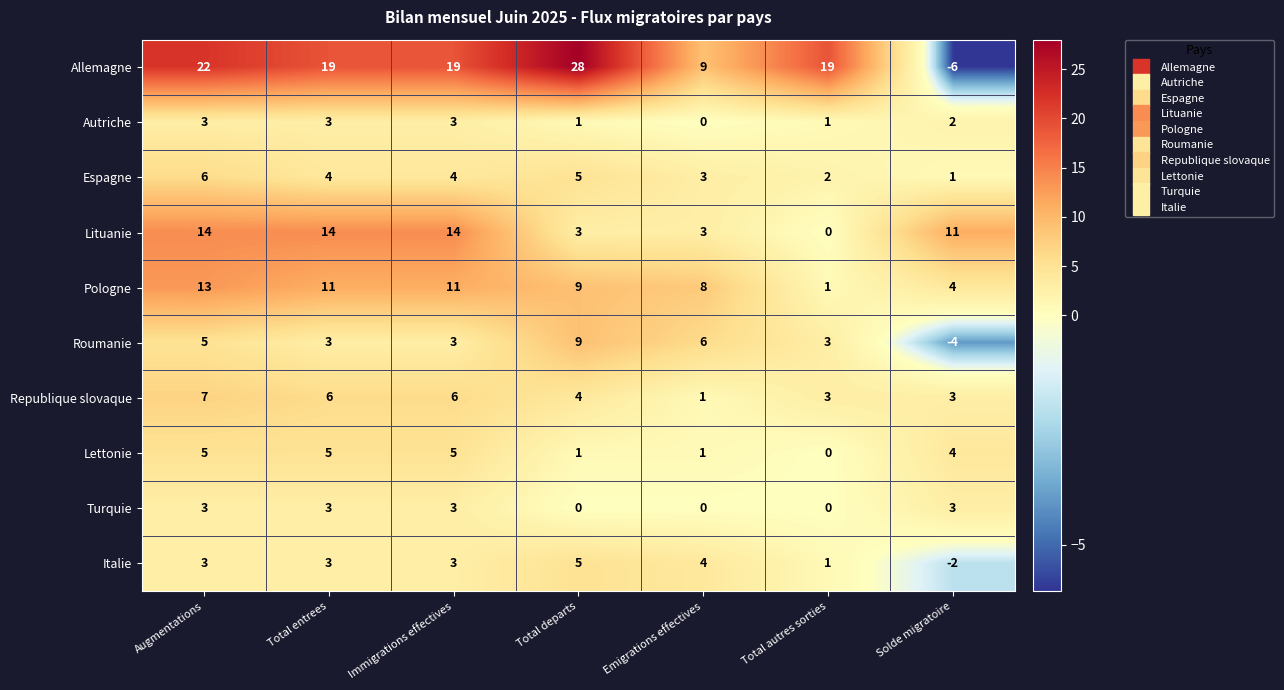

Which series changed the most between Augmentations and Total departs?

Lituanie